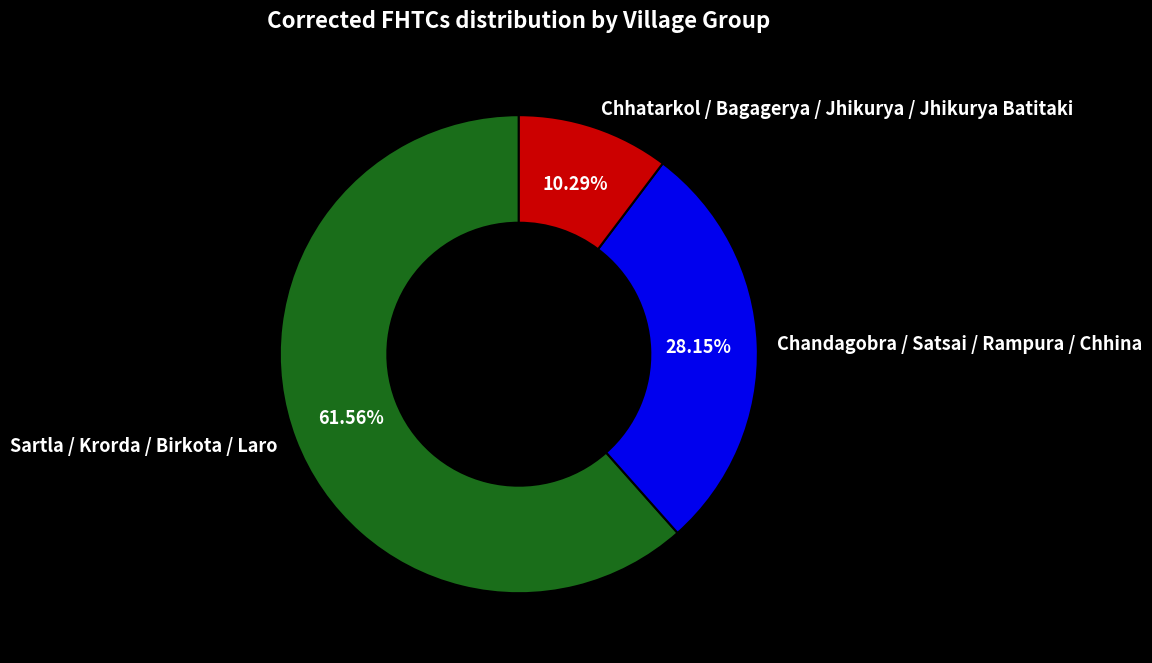

Which category has the smallest portion of the pie?

Chhatarkol / Bagagerya / Jhikurya / Jhikurya Batitaki